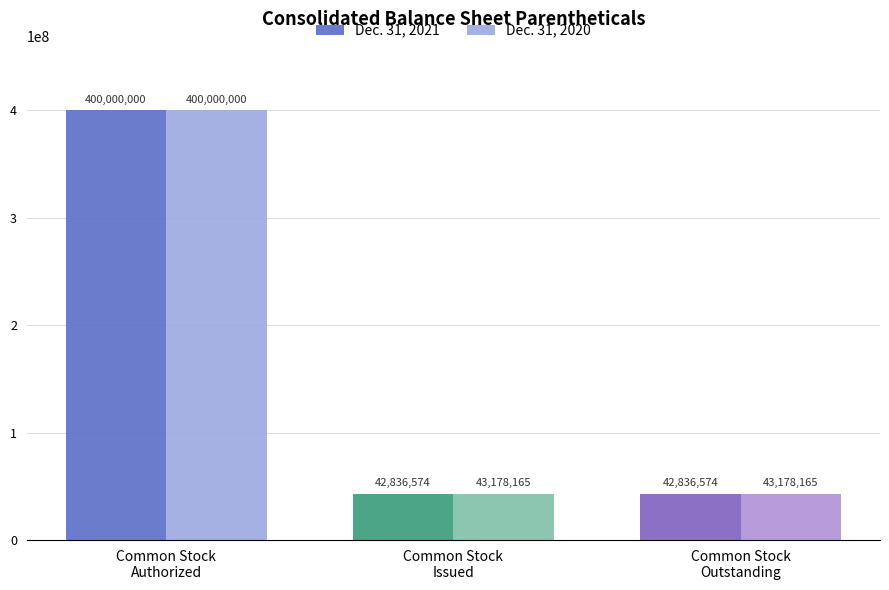

Which series has the largest total across all categories?

Dec. 31, 2020